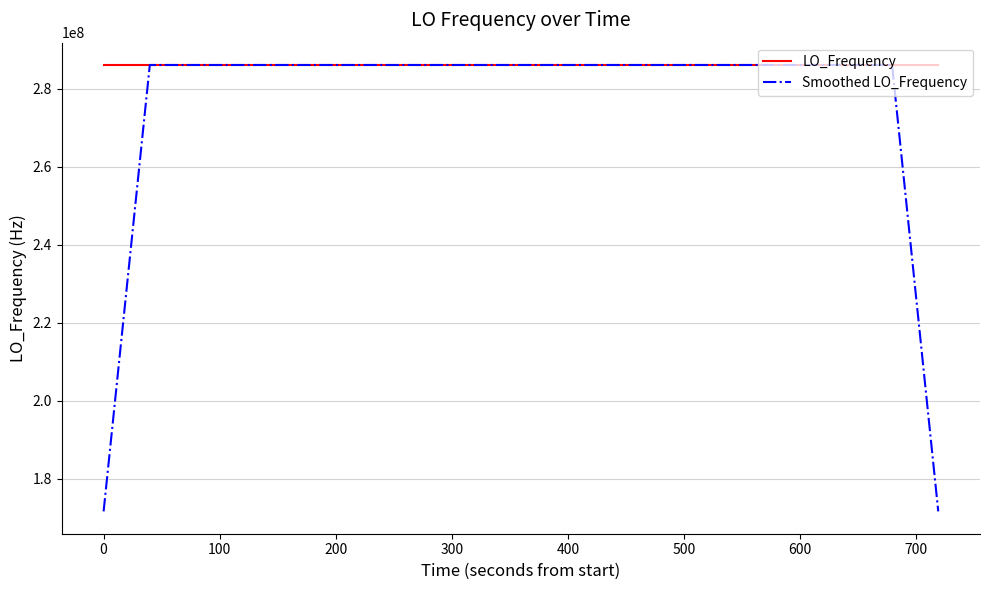

What is the minimum value shown in the chart?

171628199.1